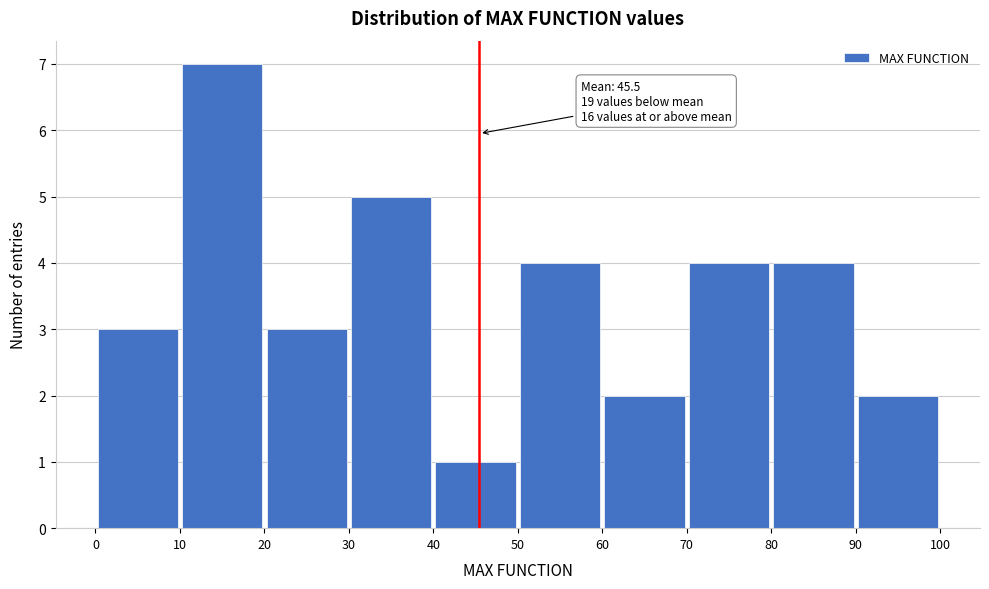

Over which range of the x-axis is the bar tallest?

10 to 20